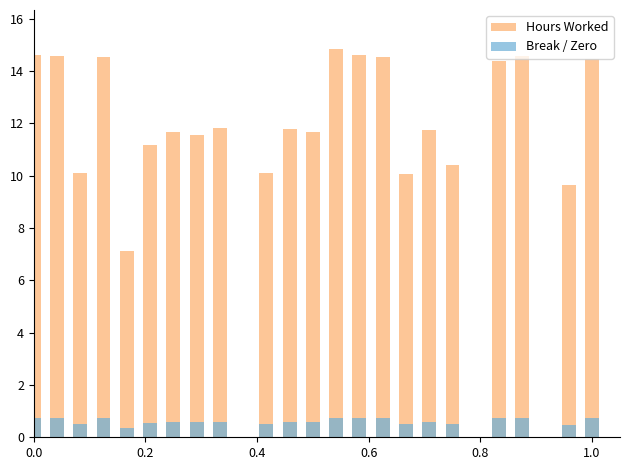

Is the value of Break / Zero at 10 greater than the value of Hours Worked at 0.4?

No